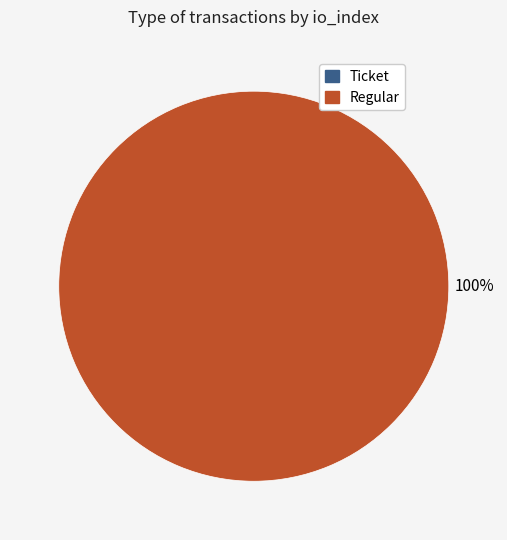

Count the number of slices in the pie.

2